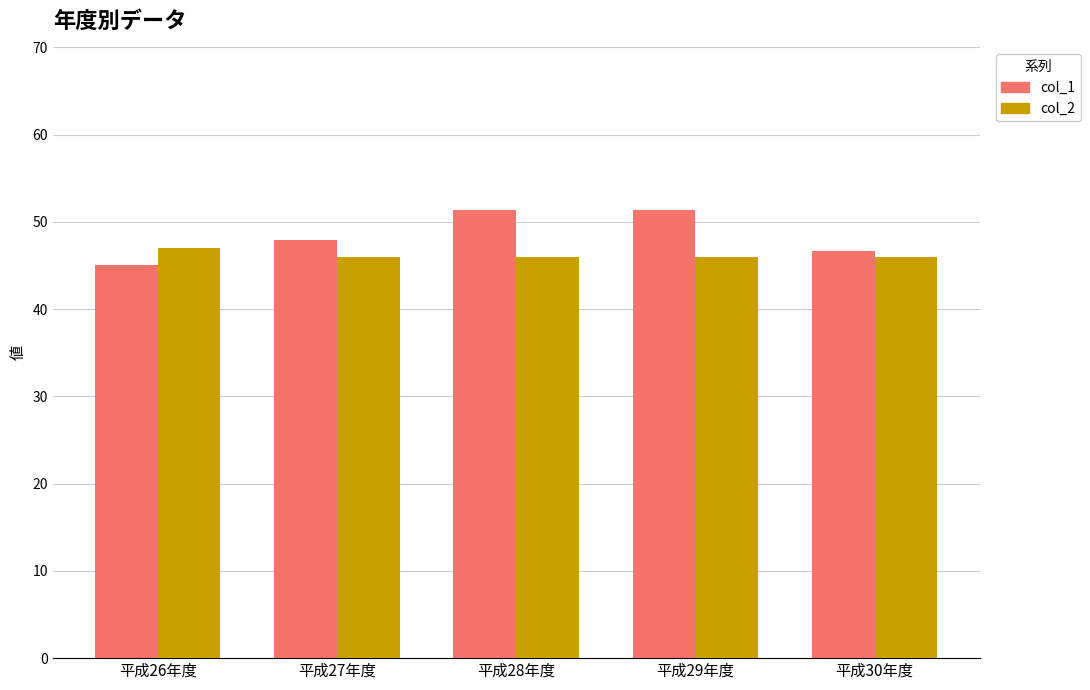

What value does the col_2 series have at 平成27年度?

46.0